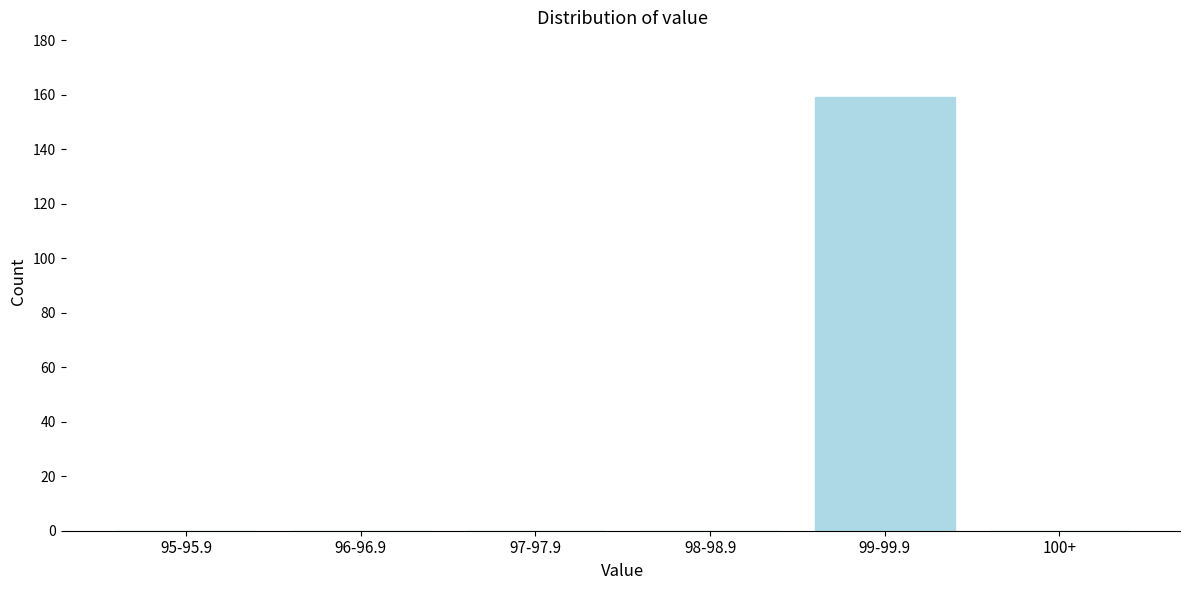

Reading left to right, what are all the values shown in this chart?

95-95.9=0	96-96.9=0	97-97.9=0	98-98.9=0	99-99.9=159	100+=0